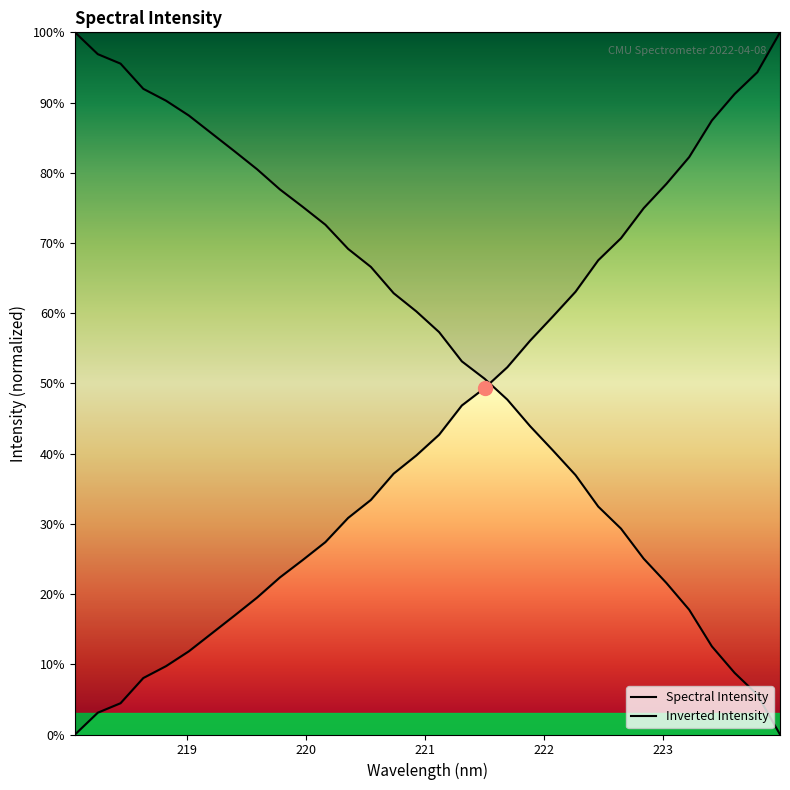

How many positive values are there?

31